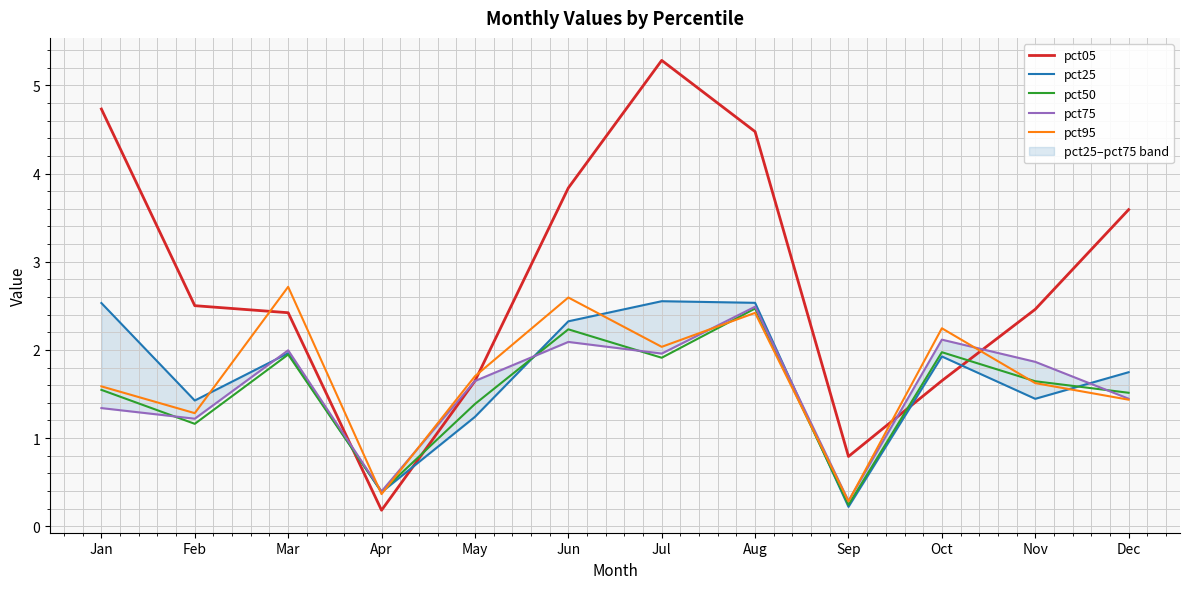

Is it true that pct75 equals 3.0 at Jun?

False